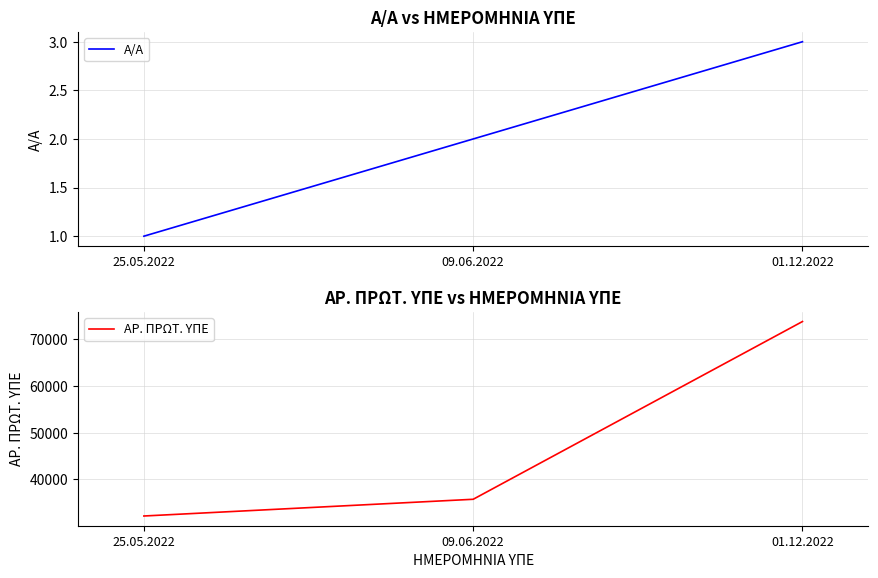

True or false: A/A has a value of 1 at 09.06.2022.

False